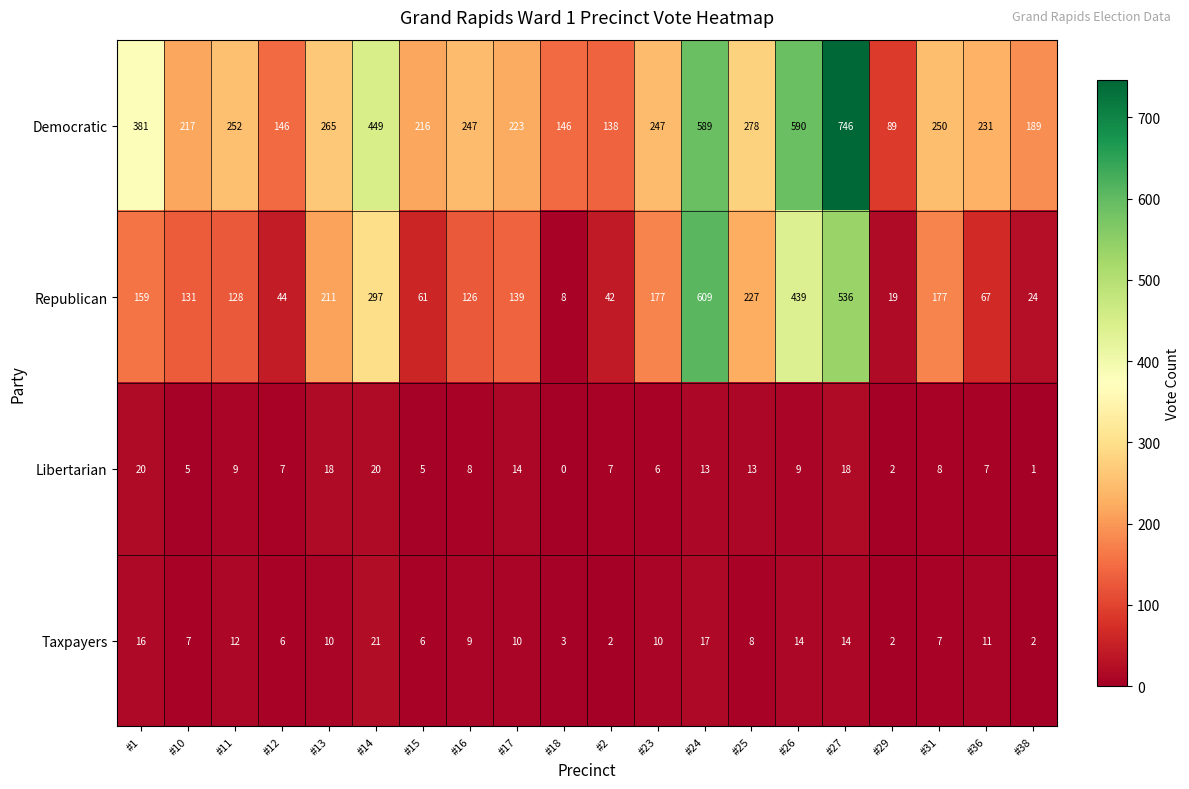

Which series changed the most between #14 and #18?

Democratic